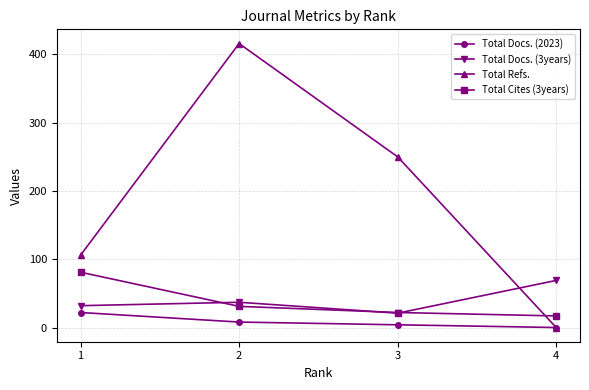

At which category does the chart reach its minimum across all series?

4